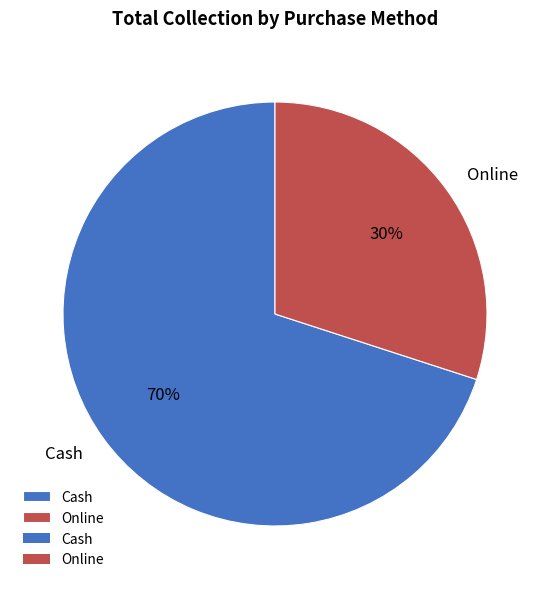

Does Online account for over 50% of the chart?

No